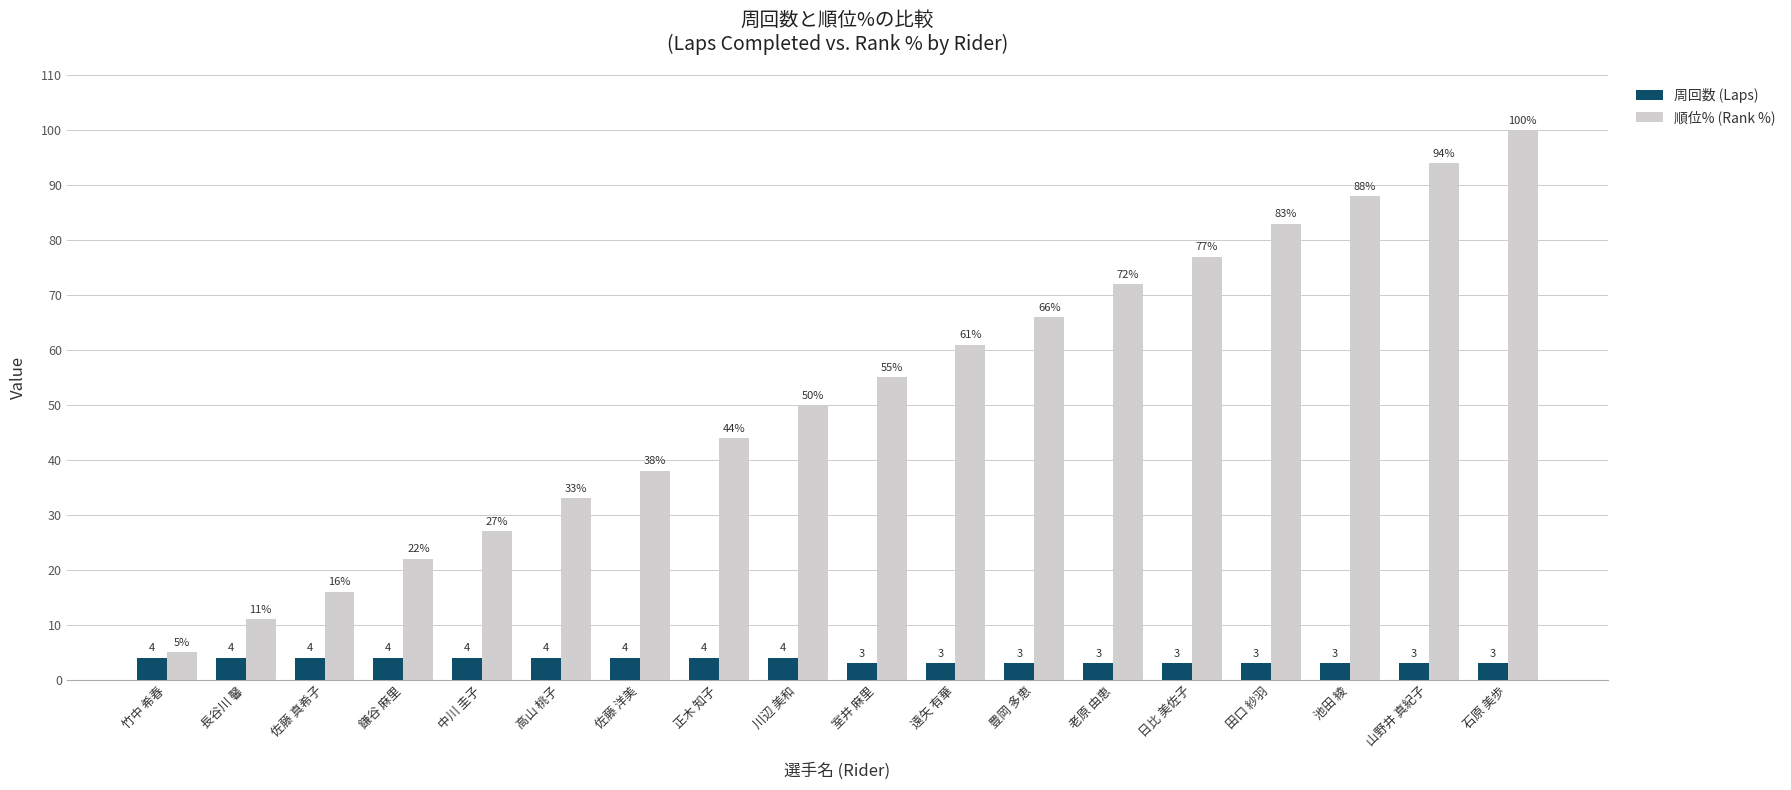

Reading left to right, extract all data points from this chart.

周回数 (Laps): 4	4	4	4	4	4	4	4	4	3	3	3	3	3	3	3	3	3
順位% (Rank %): 5	11	16	22	27	33	38	44	50	55	61	66	72	77	83	88	94	100